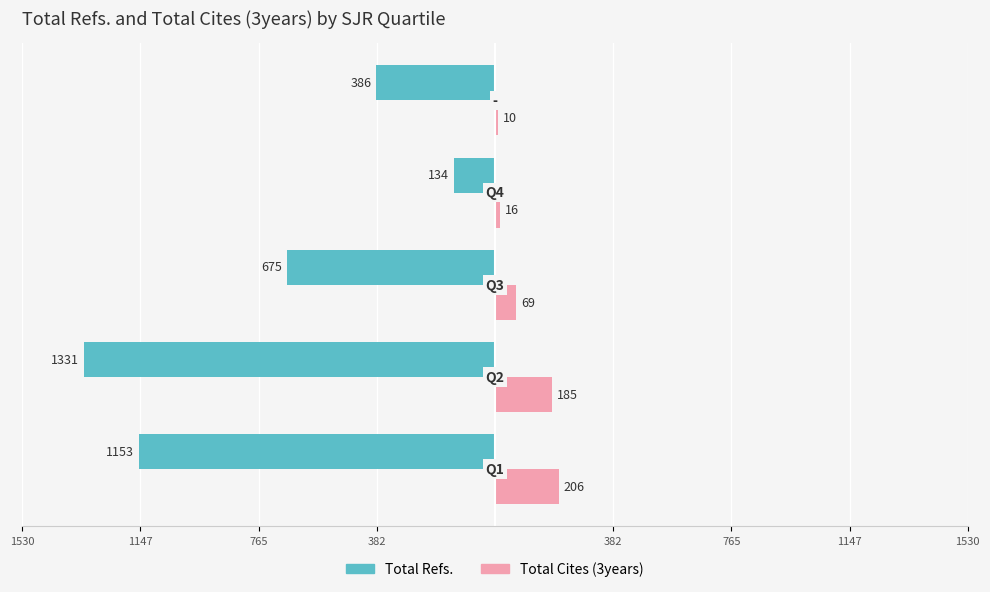

Reading left to right, transcribe all the data shown in this chart.

Total Refs.: -1153	-1331	-675	-134	-386
Total Cites (3years): 206	185	69	16	10